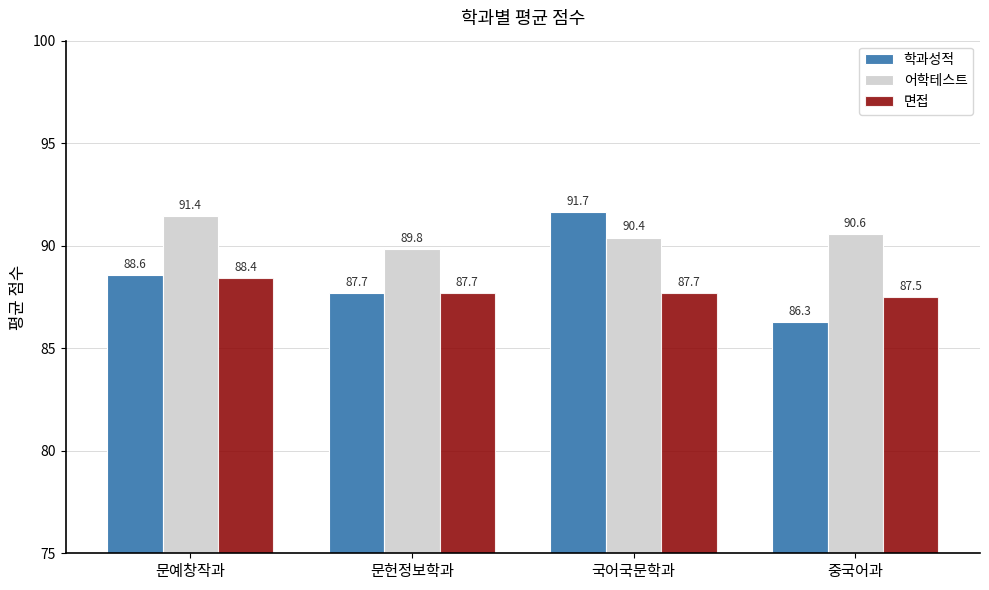

Which series has the largest range (max minus min)?

학과성적